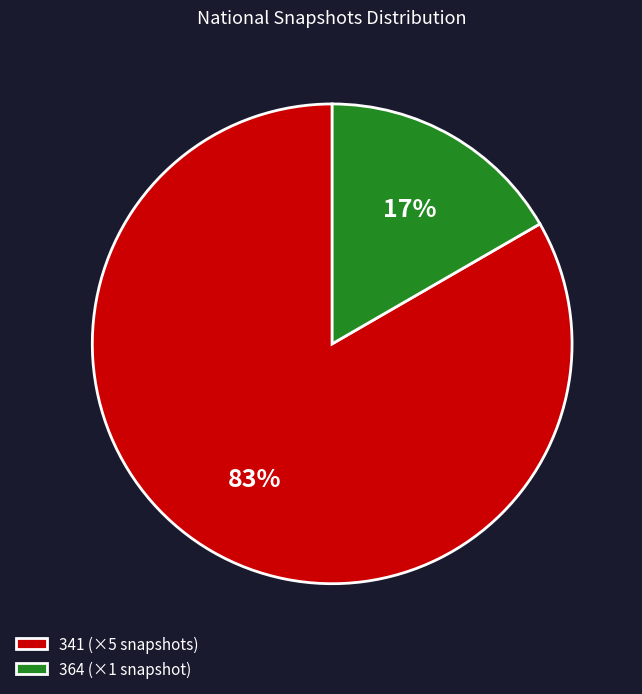

To the nearest percent, what is the combined percentage of 341 (×5 snapshots) and 364 (×1 snapshot)?

100%